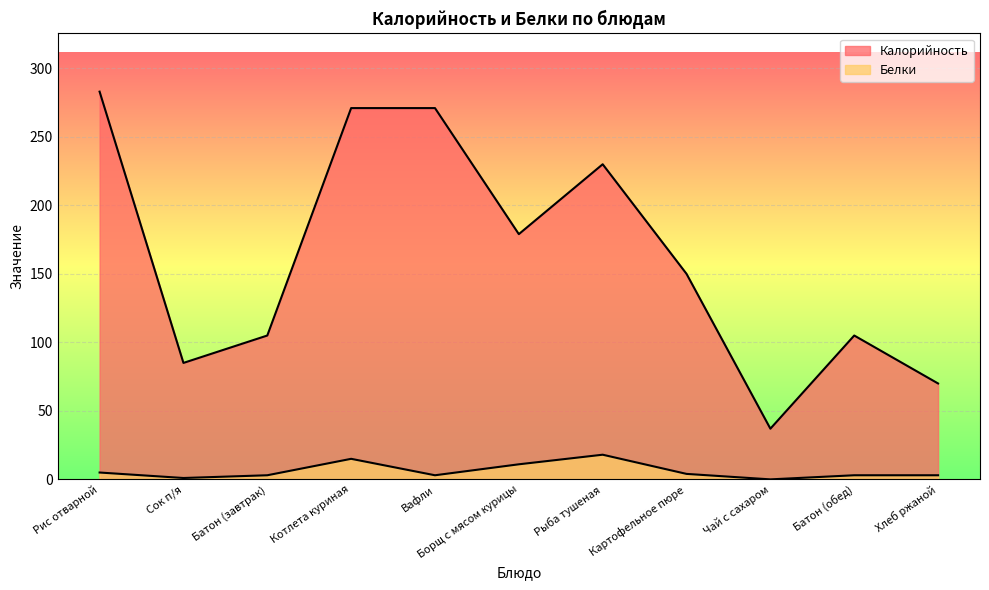

How many interior local peaks does the Белки series have?

2